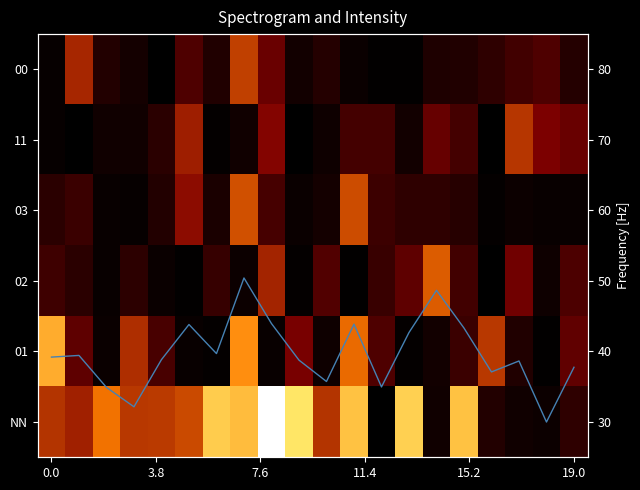

At how many categories does at least one series exceed 1?

17